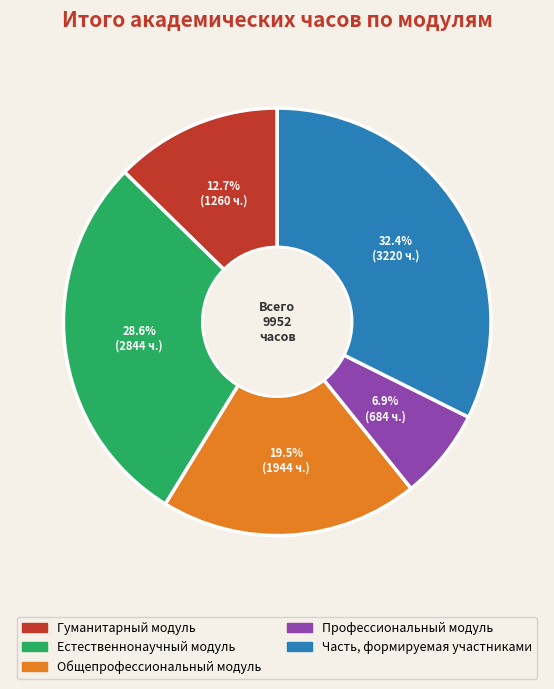

Is there any slice that represents more than half of the pie?

No